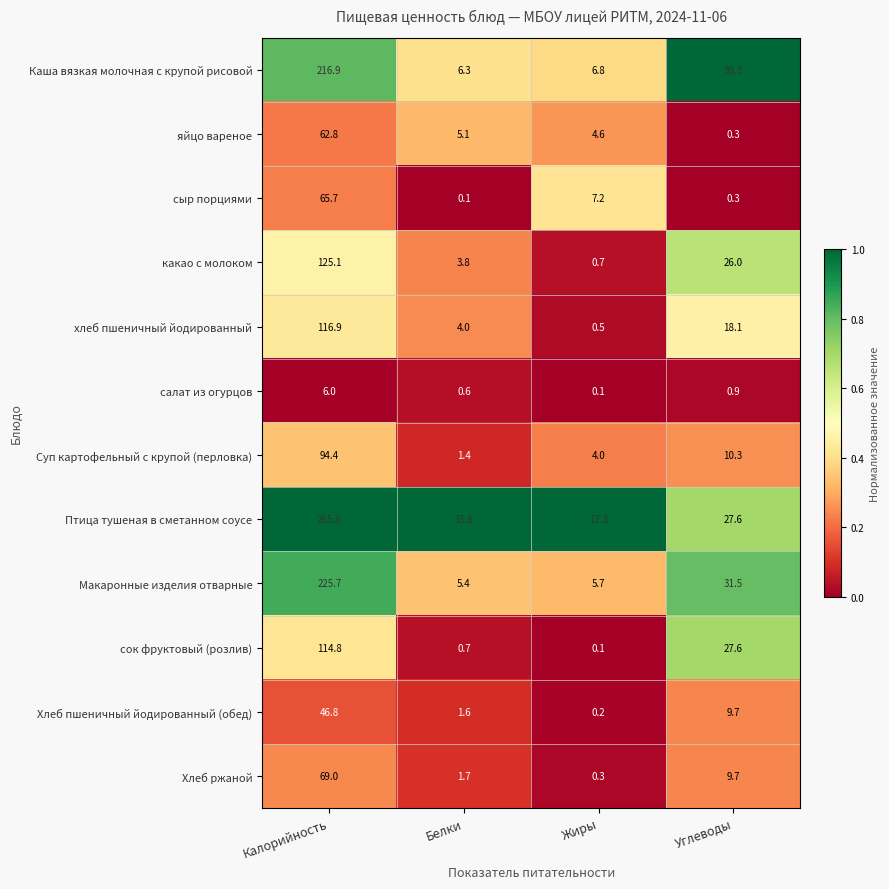

Rank the series by their maximum value, from highest to lowest.

Птица тушеная в сметанном соусе, Макаронные изделия отварные, Каша вязкая молочная с крупой рисовой, какао с молоком, хлеб пшеничный йодированный, сок фруктовый (розлив), Суп картофельный с крупой (перловка), Хлеб ржаной, сыр порциями, яйцо вареное, Хлеб пшеничный йодированный (обед), салат из огурцов